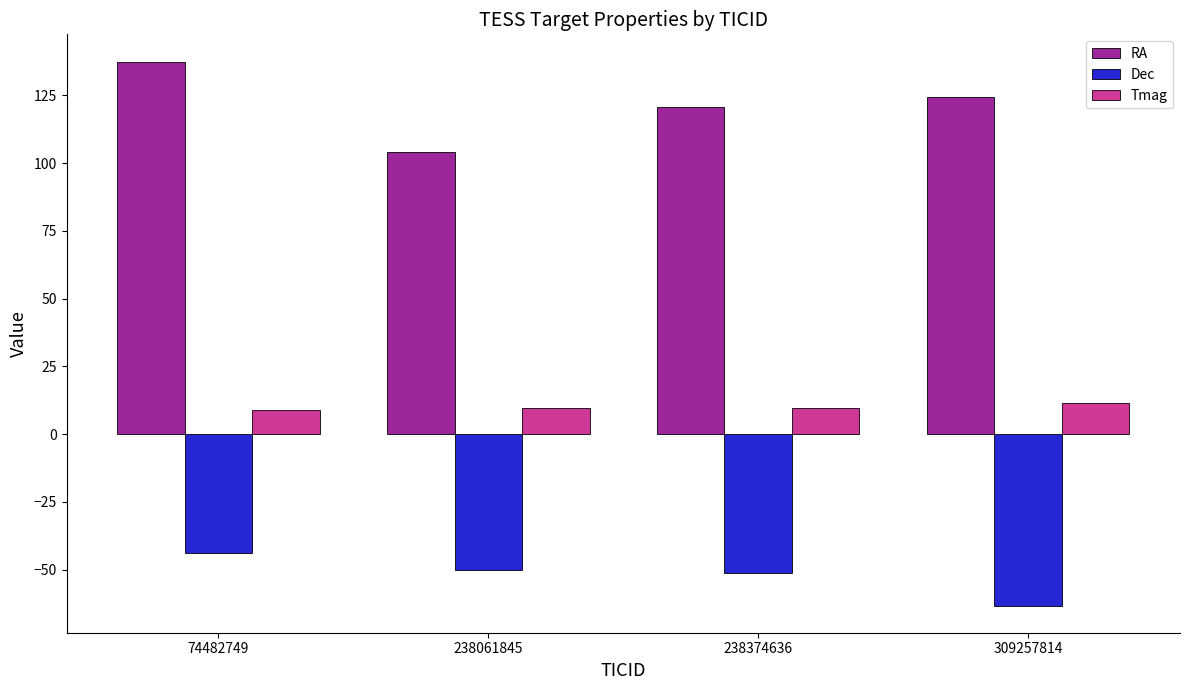

How many groups of bars are there?

4